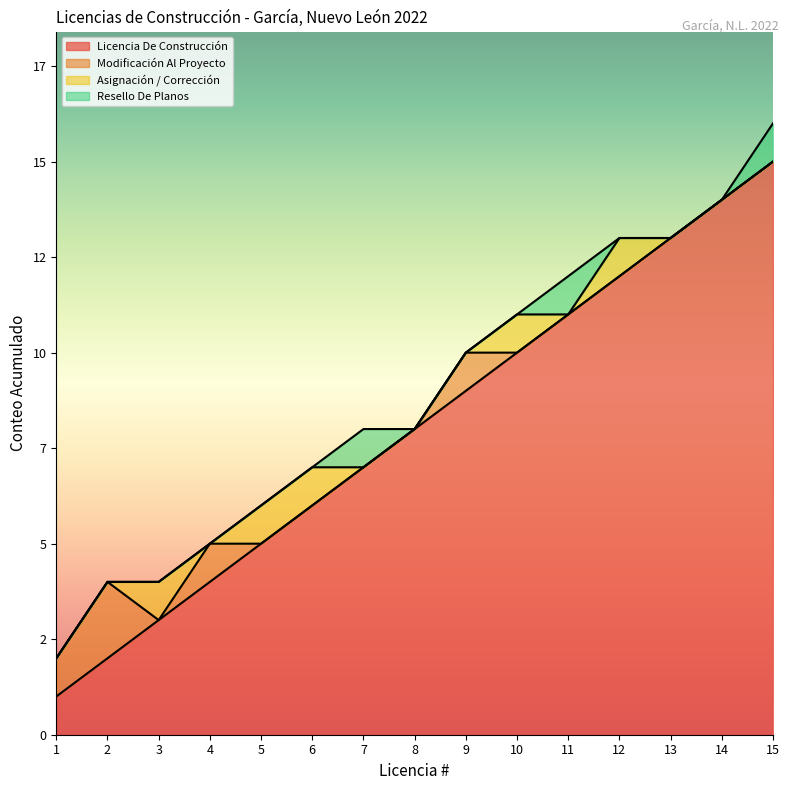

How many lines are shown in the chart?

4